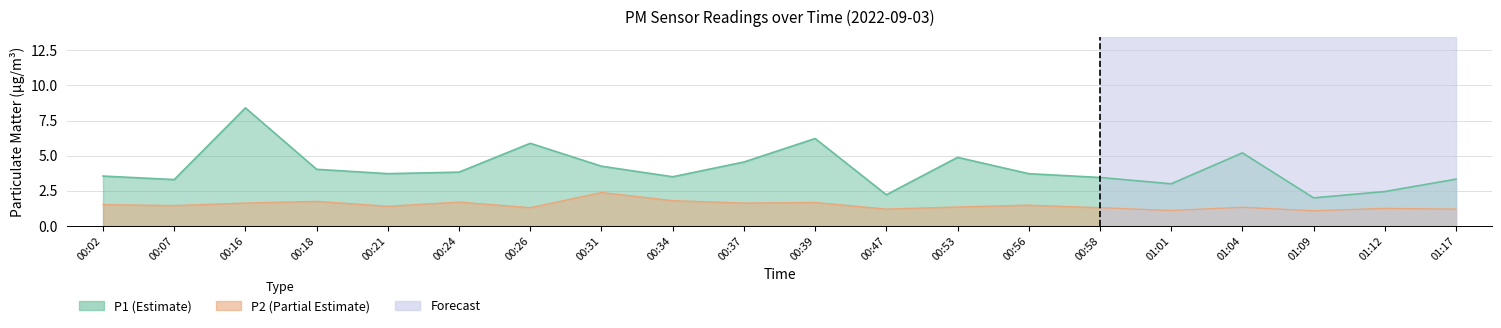

What is the smallest value displayed?

1.1